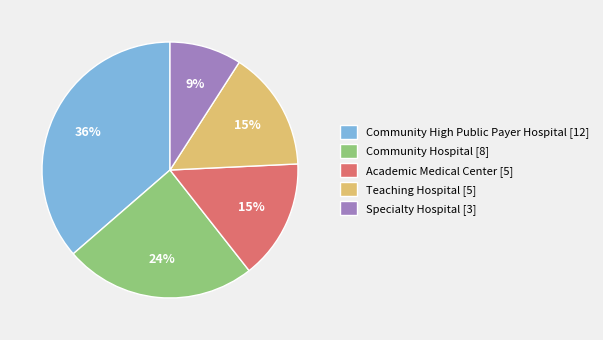

How many segments does this pie chart have?

5